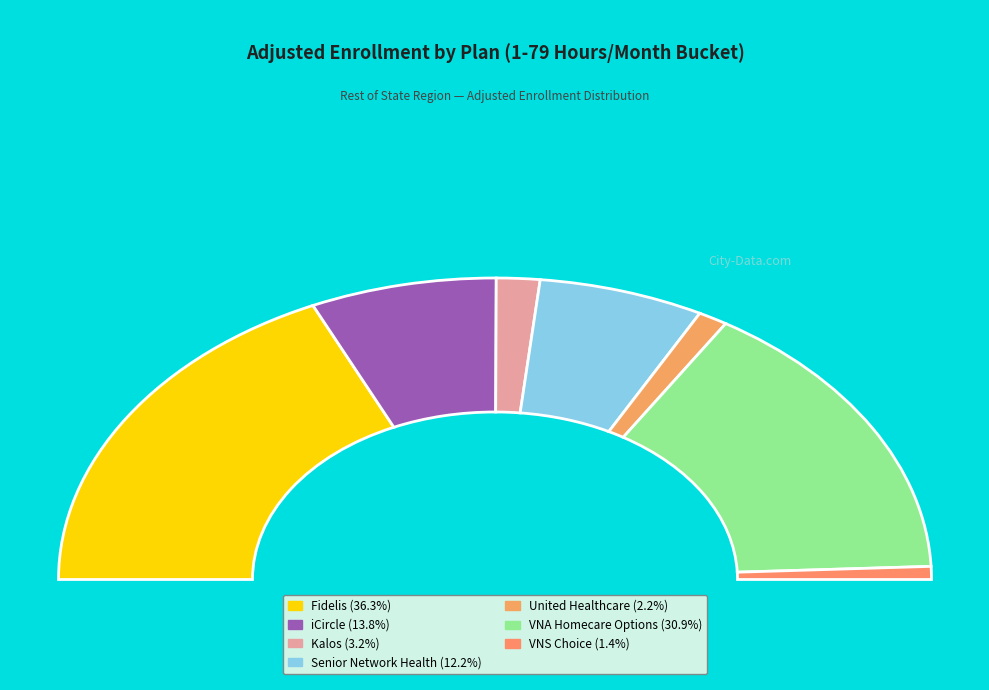

The Senior Network Health slice represents 2% of the pie. True or false?

False